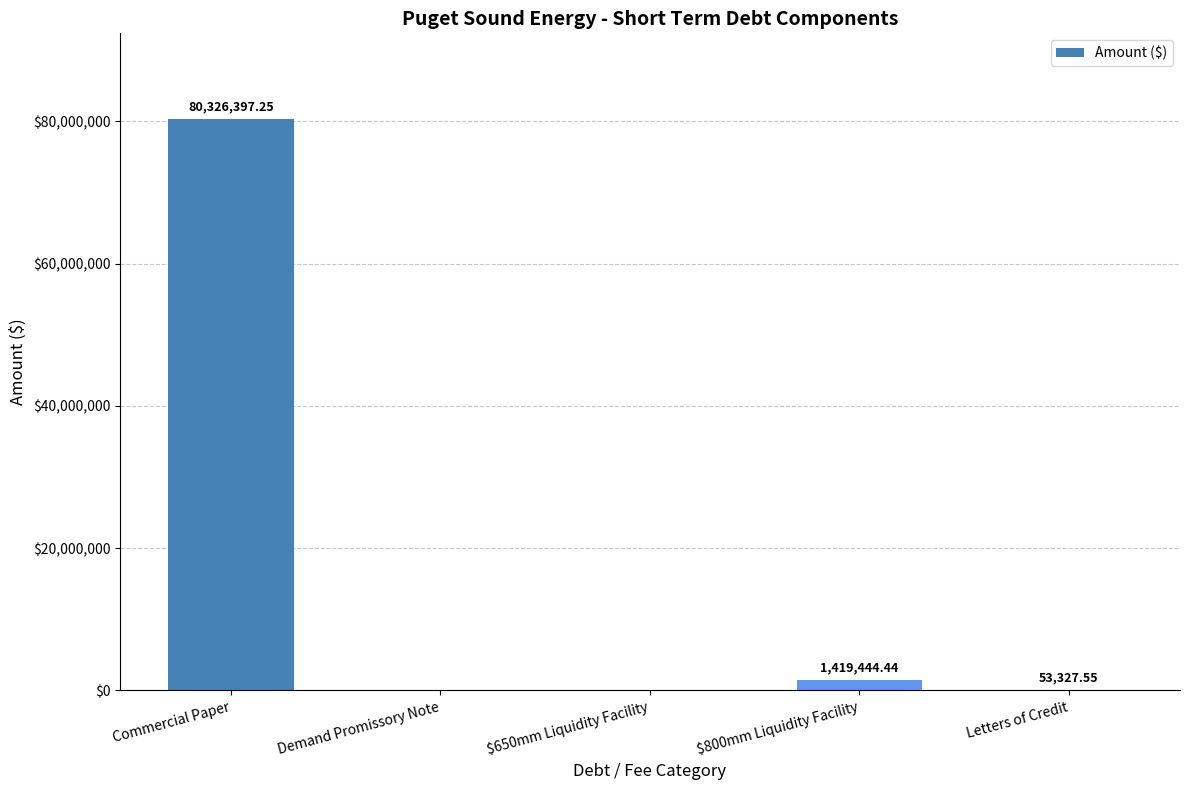

What is the ratio of the value at $800mm Liquidity Facility to the value at Letters of Credit?

26.6